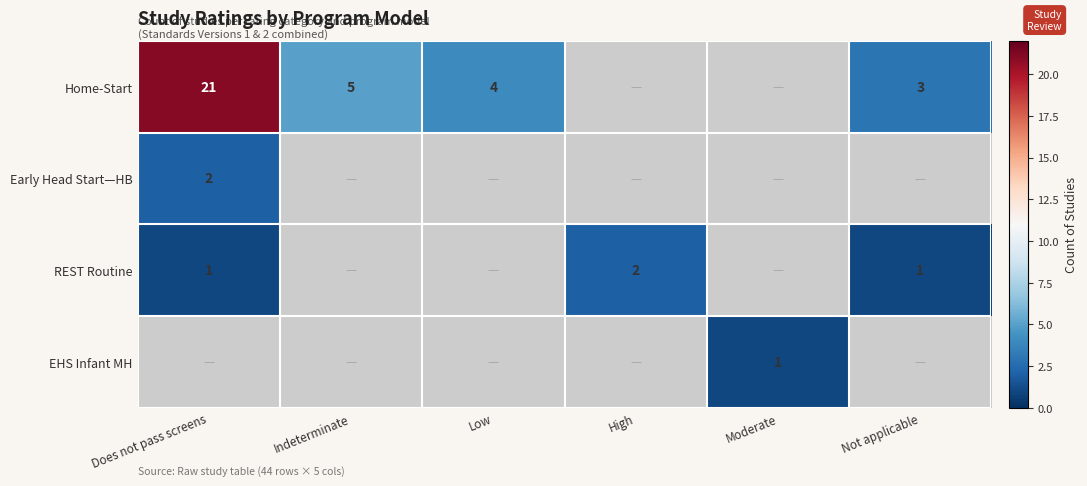

Which has a higher value, Not applicable or Does not pass screens?

Does not pass screens